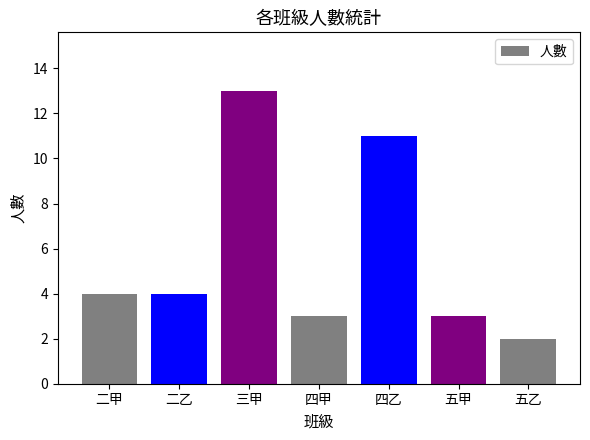

What is the ratio of the value at 五乙 to the value at 五甲?

0.7